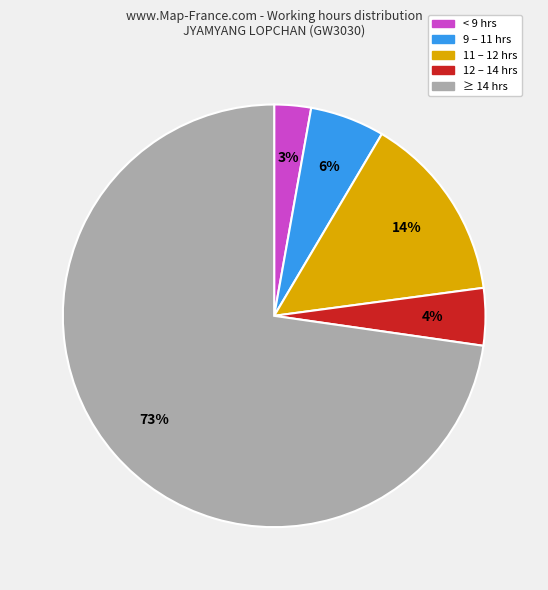

How many segments does this pie chart have?

5